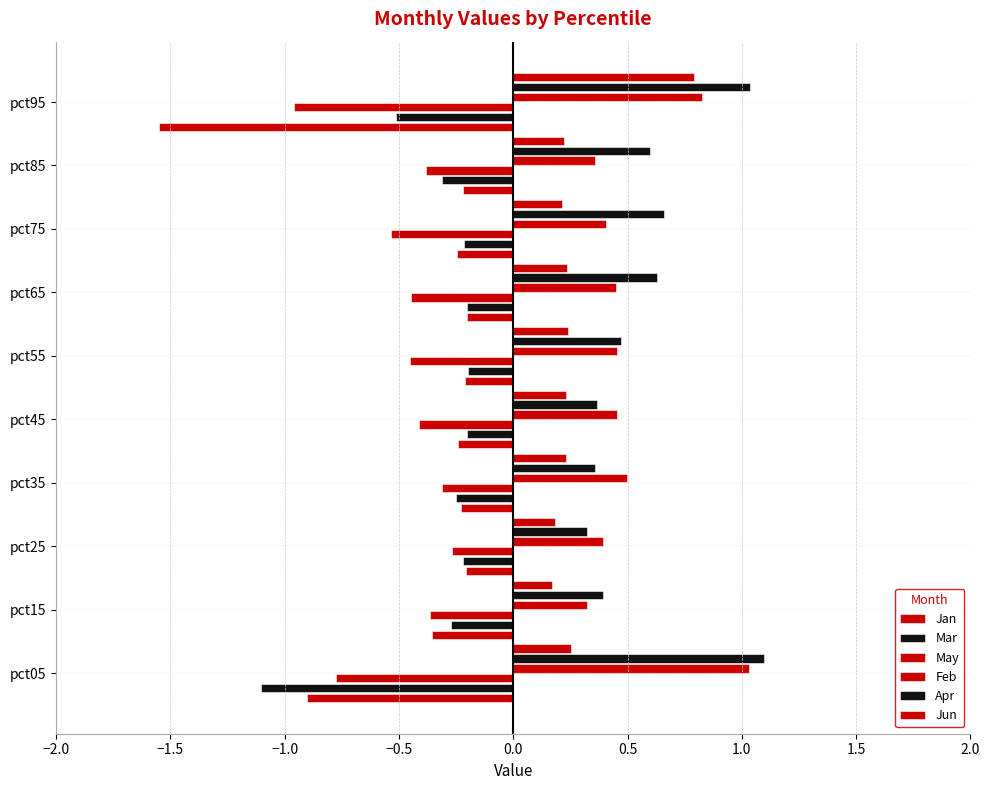

Count the number of categories in the chart.

10